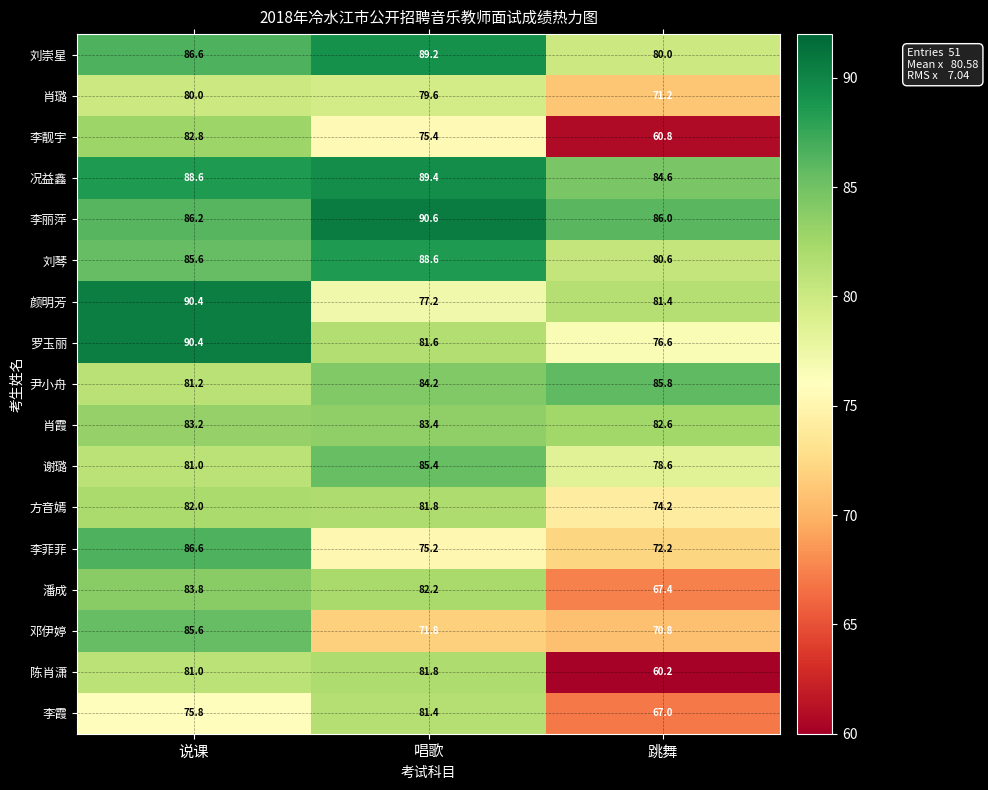

What is the total value across all series at 说课?

1430.8